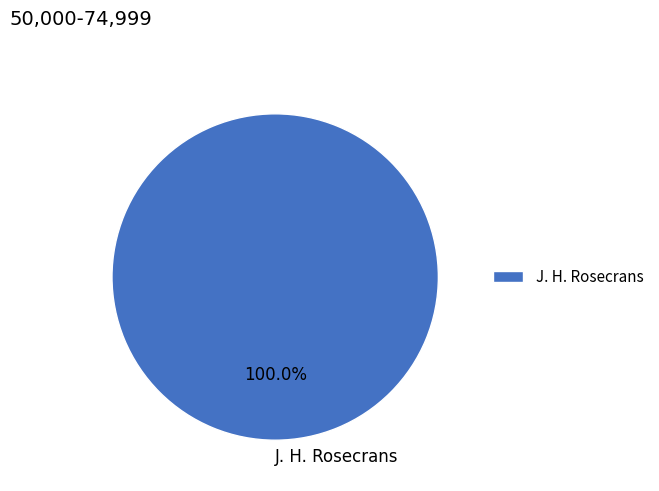

Rank the categories by value from lowest to highest.

J. H. Rosecrans